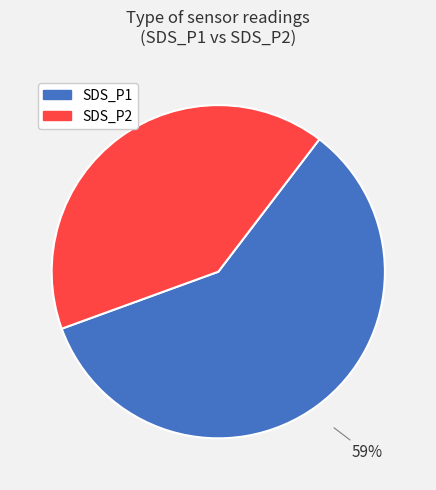

True or false: SDS_P1 accounts for 48% of the total.

False